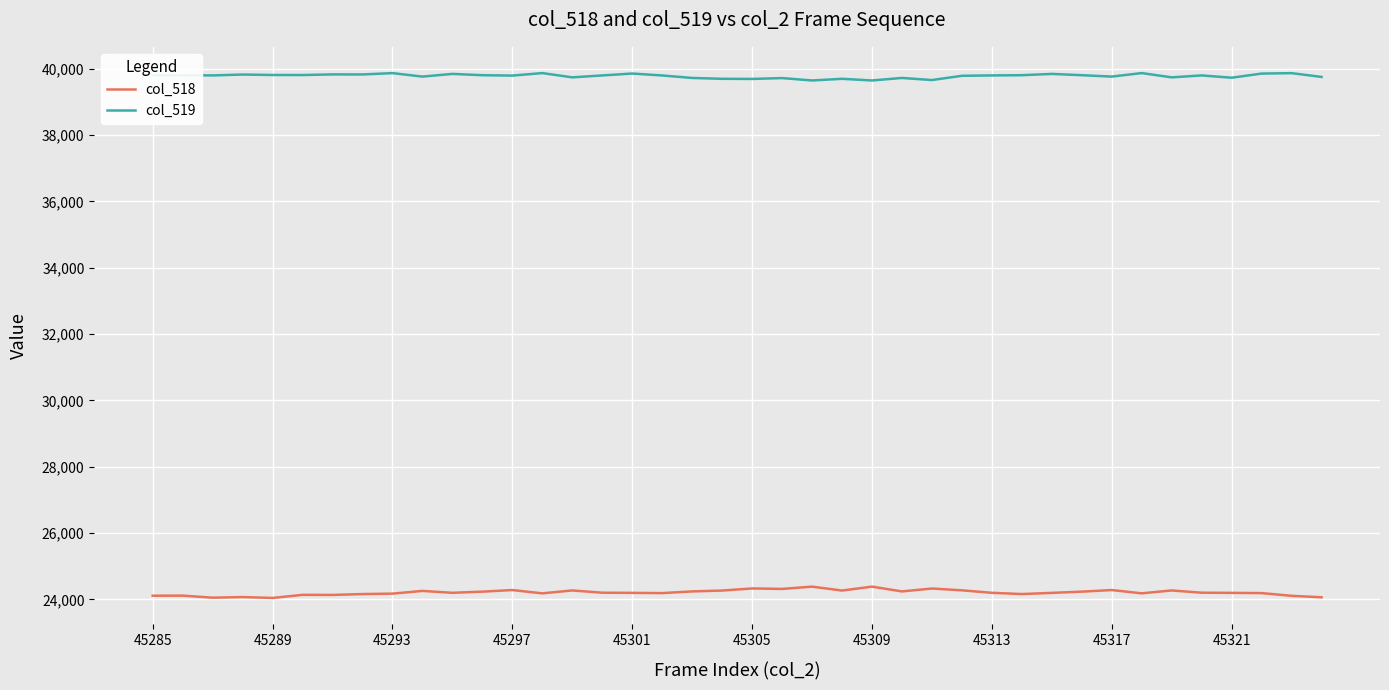

What is the lowest value of the col_519 series?

39649